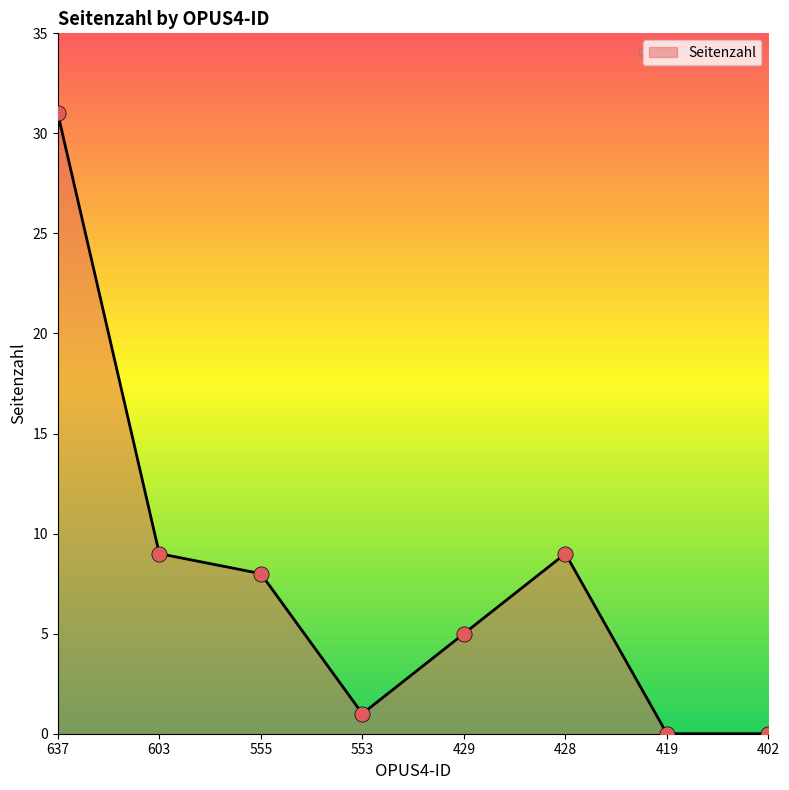

What is the change in value from 555 to 553?

-7